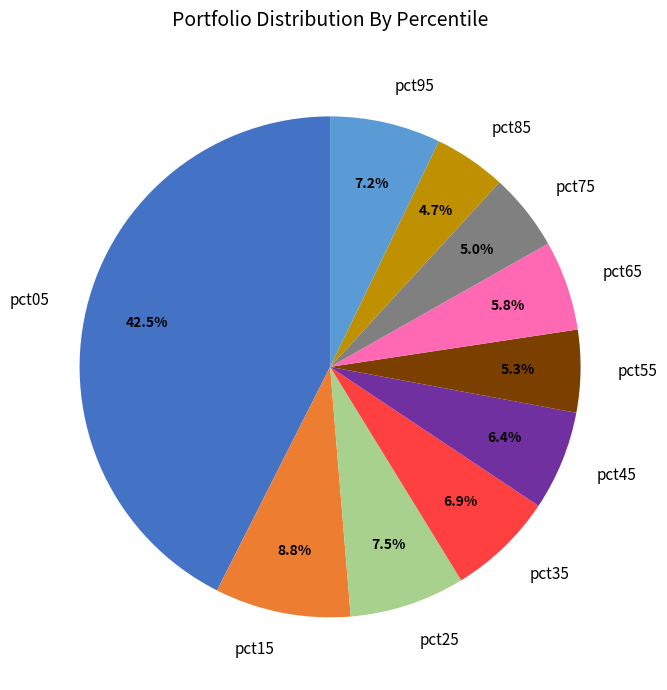

To the nearest percent, what portion does pct75 represent?

5%